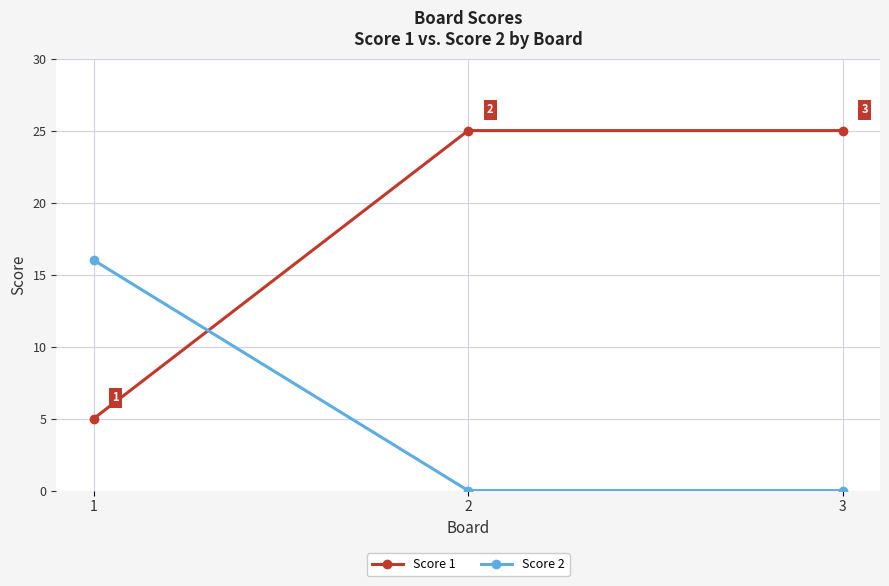

What is the total value across all series at 3?

25